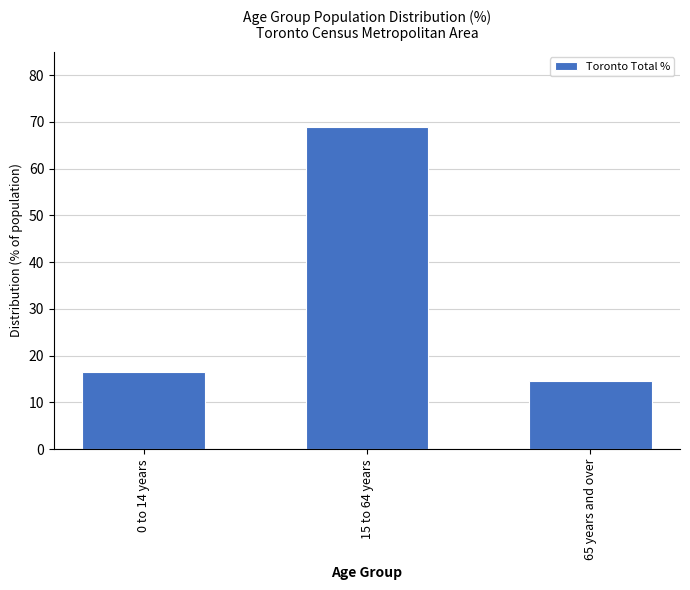

What position from the right is 0 to 14 years?

3